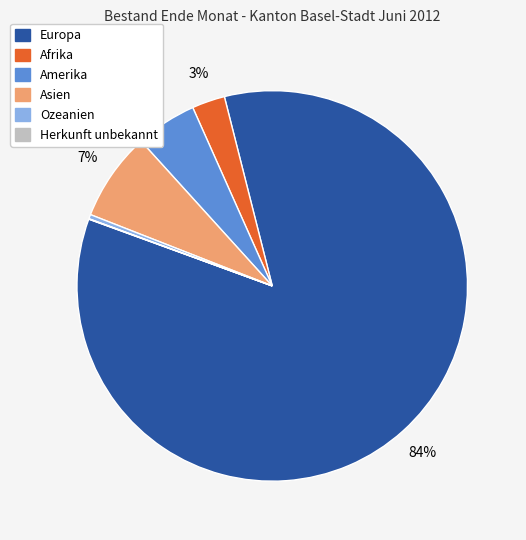

What percentage is the Afrika slice, to the nearest percent?

3%